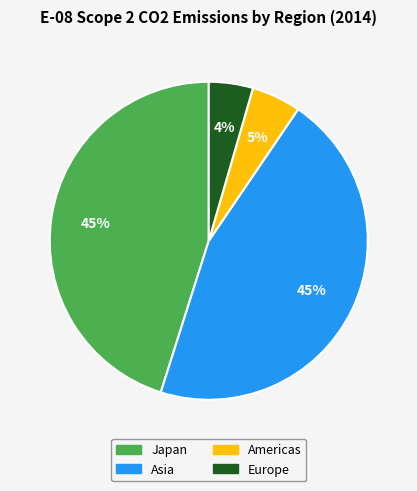

Between Americas and Asia, which is larger?

Asia